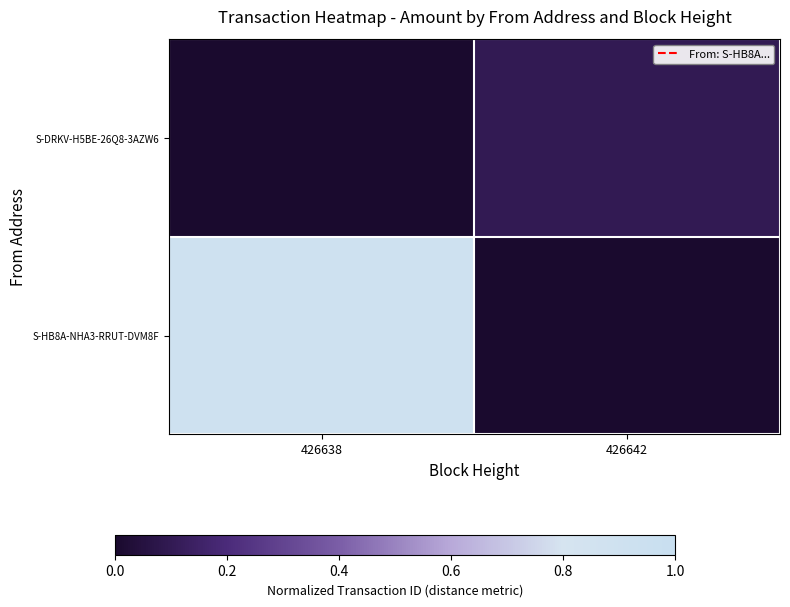

Which series has the largest range (max minus min)?

S-HB8A-NHA3-RRUT-DVM8F